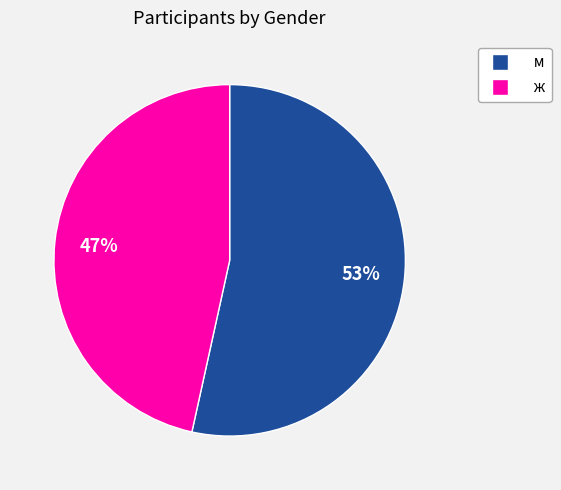

What is the ratio of the value at м to the value at ж?

1.1